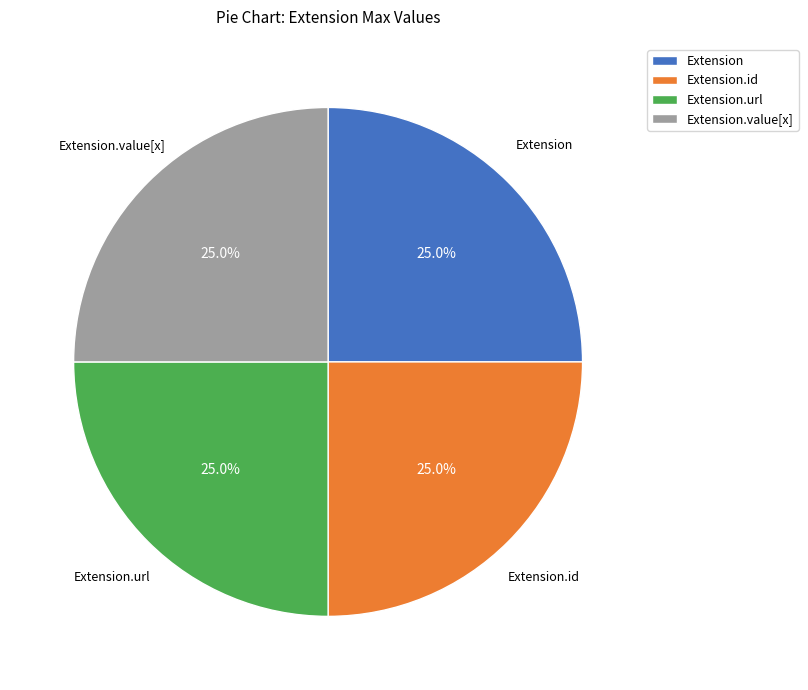

Approximately how many times larger is the value at Extension compared to Extension.url?

1.0